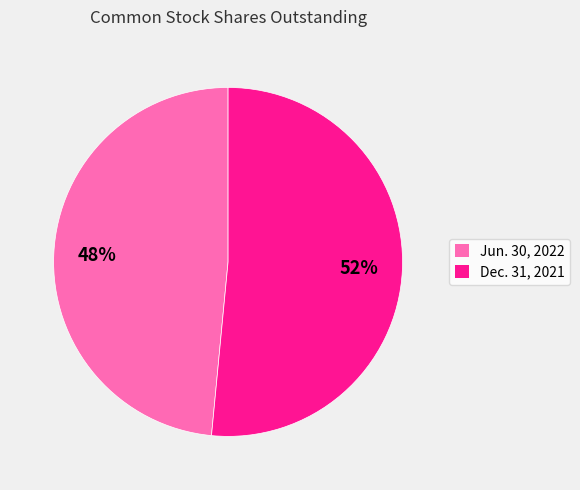

How many segments does this pie chart have?

2